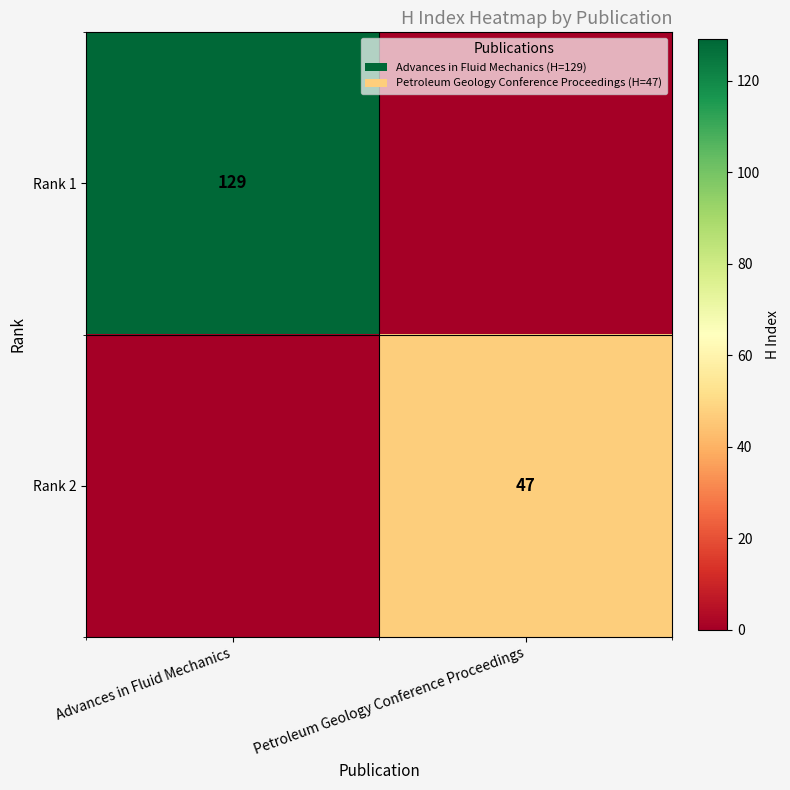

The Rank 2 series shows 47 at Petroleum Geology Conference Proceedings. True or false?

True